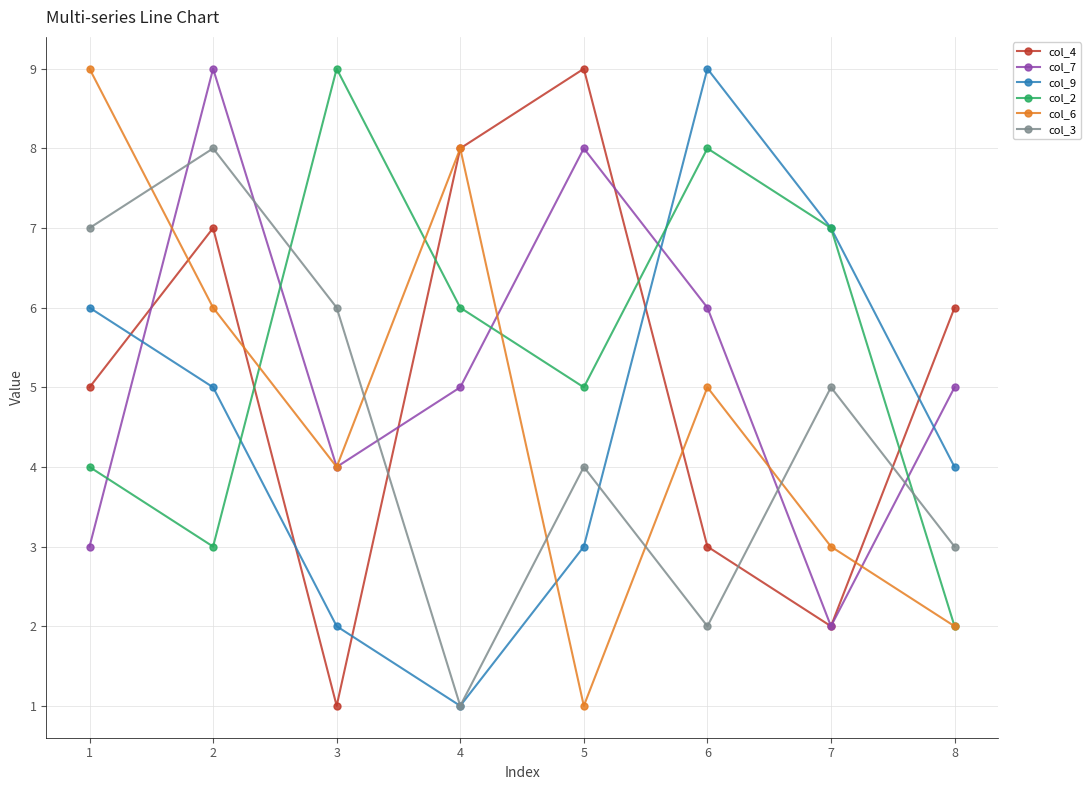

At which category does col_7 reach its first local peak?

2